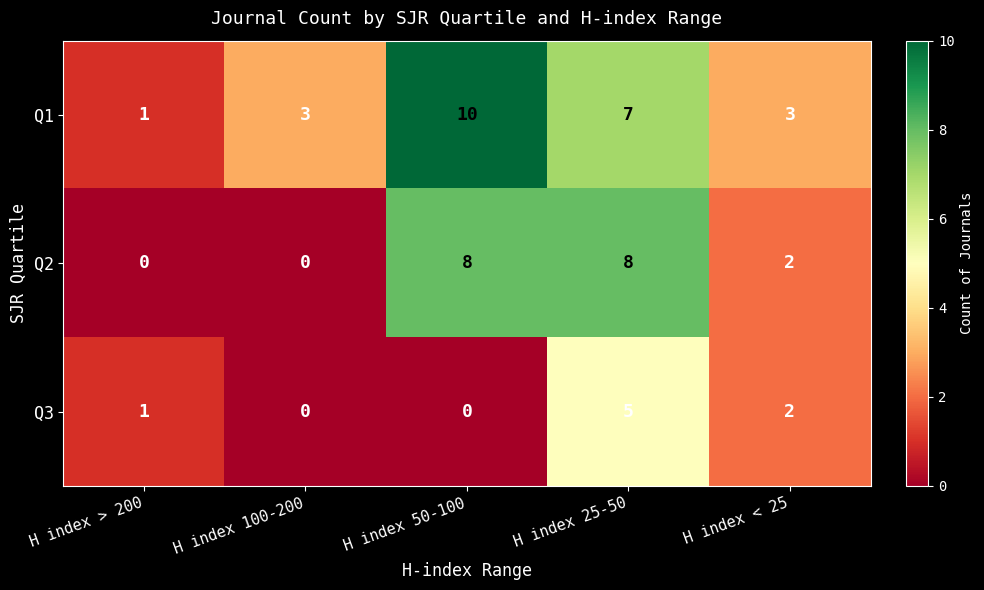

What is the difference between the maximum and second lowest values in the Q2 series?

8